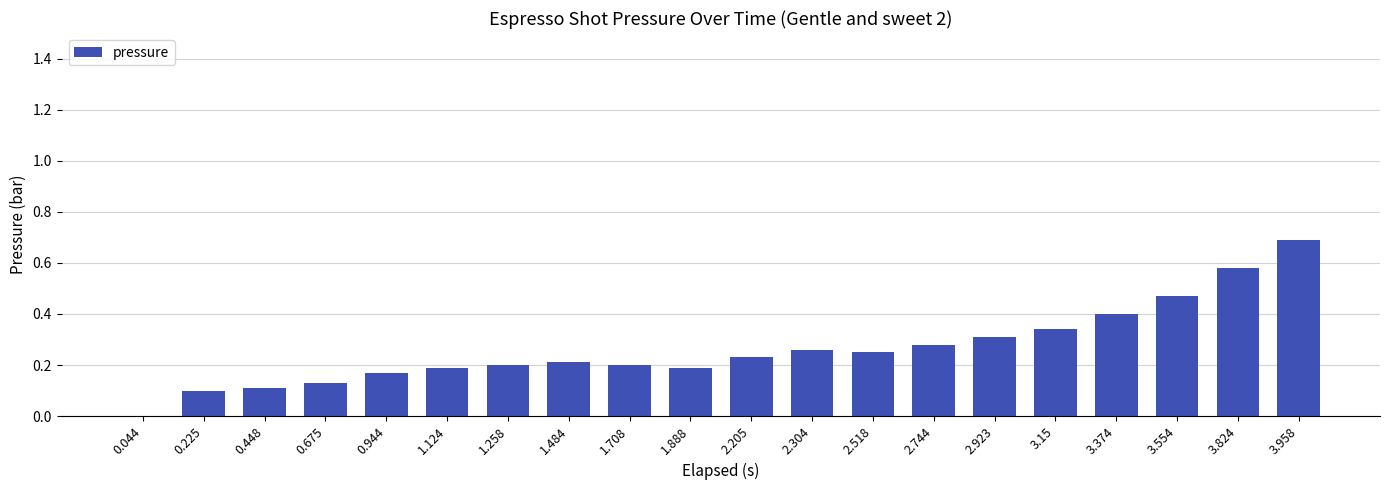

Is it true that the value at 2.304 is 0.1?

False